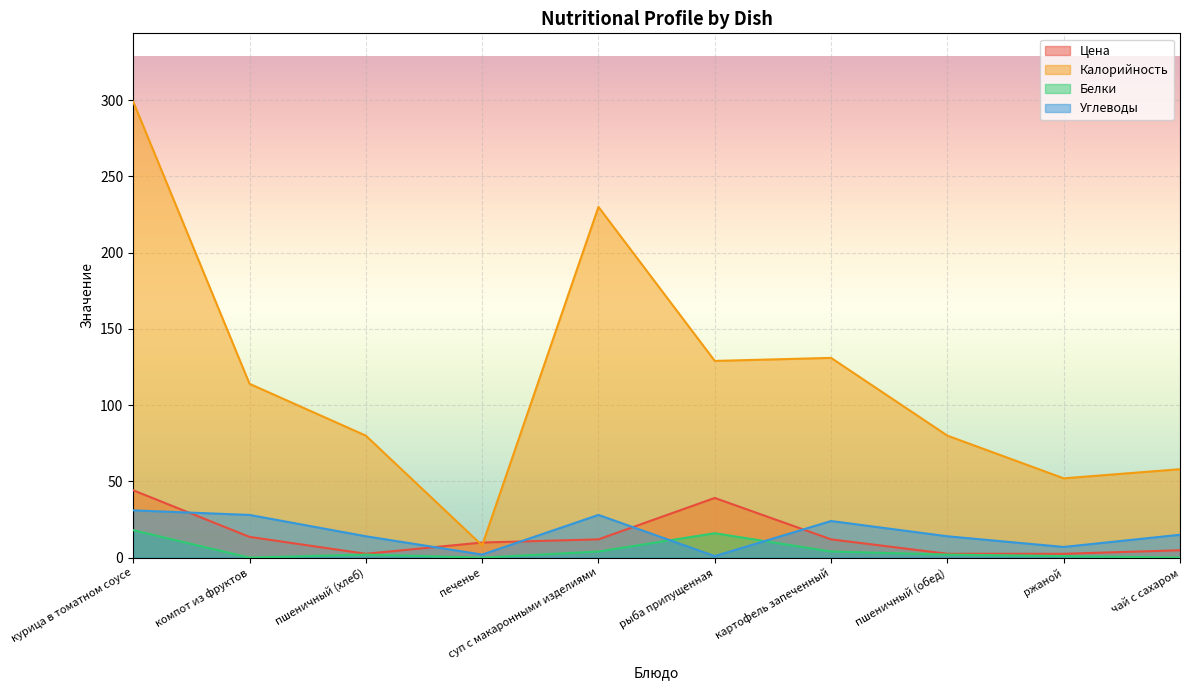

List the series in order of their peak value, lowest first.

Белки, Углеводы, Цена, Калорийность